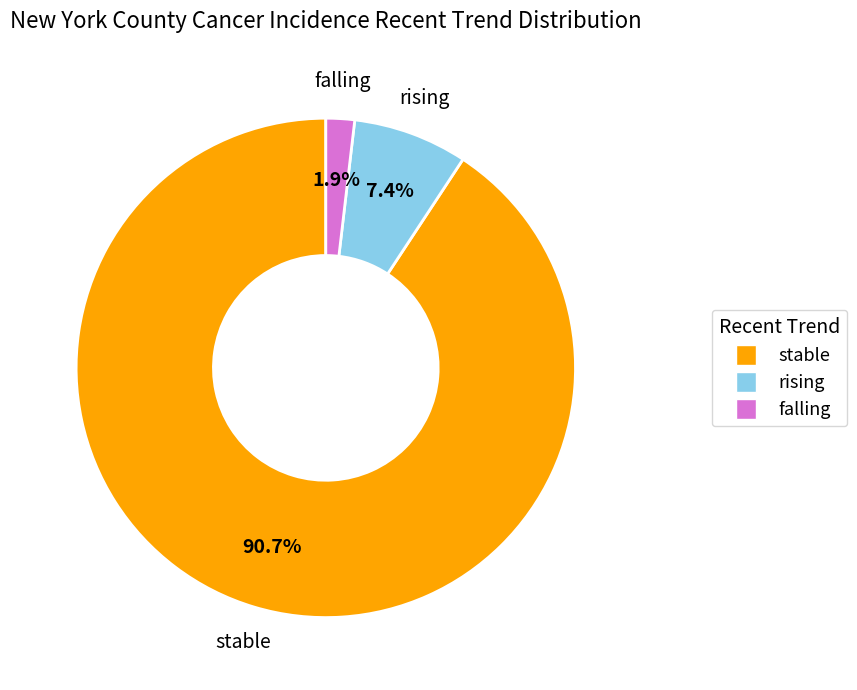

What is the largest slice in the pie chart?

stable